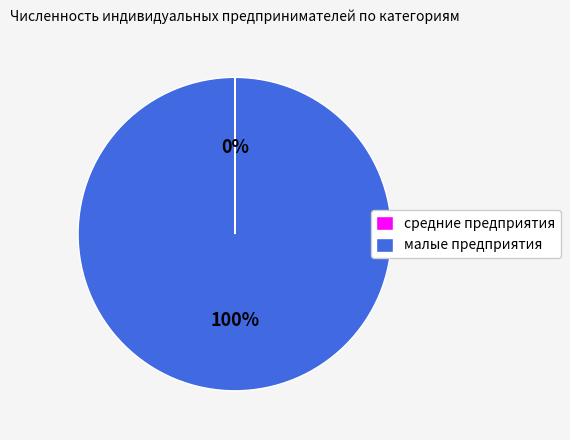

Which slice is the largest?

малые предприятия